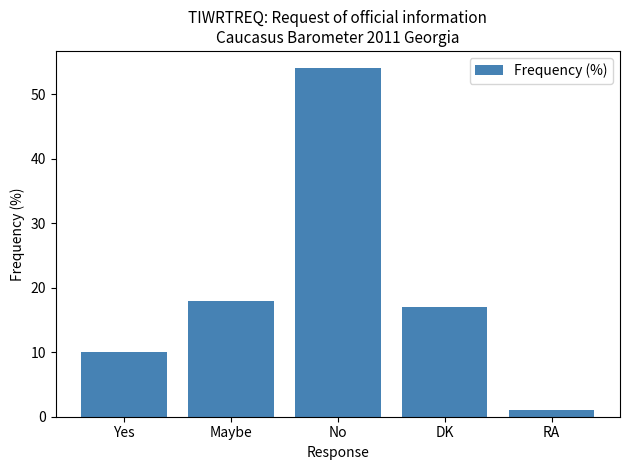

Reading right to left, what are all the values shown in this chart?

RA=1	DK=17	No=54	Maybe=18	Yes=10